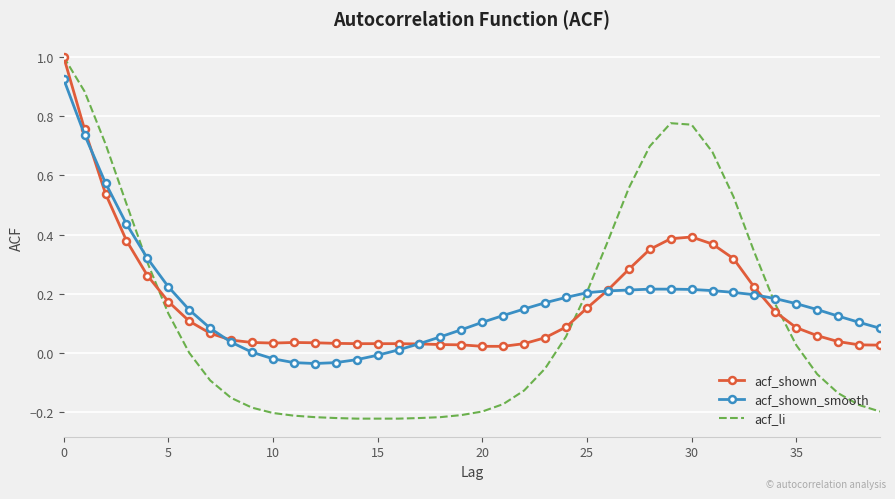

Which series has the widest spread of values?

acf_li